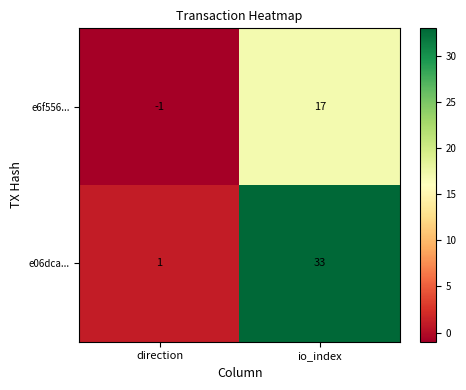

True or false: e6f556... has a value of 30 at io_index.

False